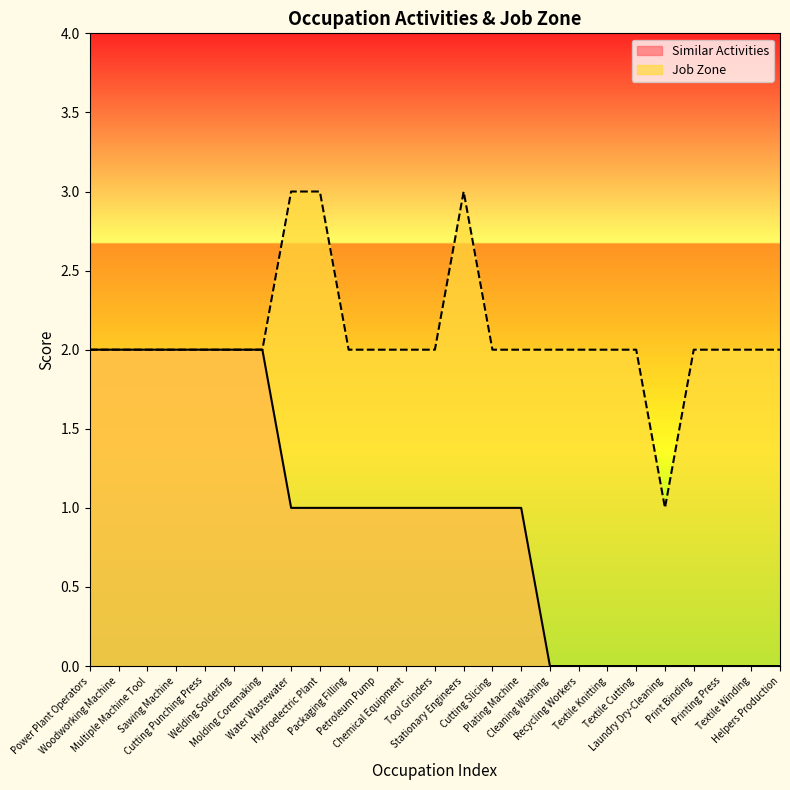

True or false: Similar Activities and Job Zone intersect in this chart.

False